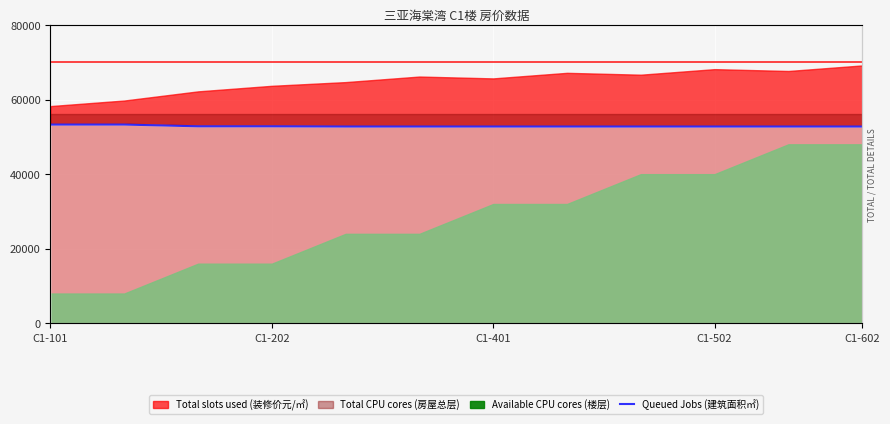

Count the values in the range 52766 to 52826.

10